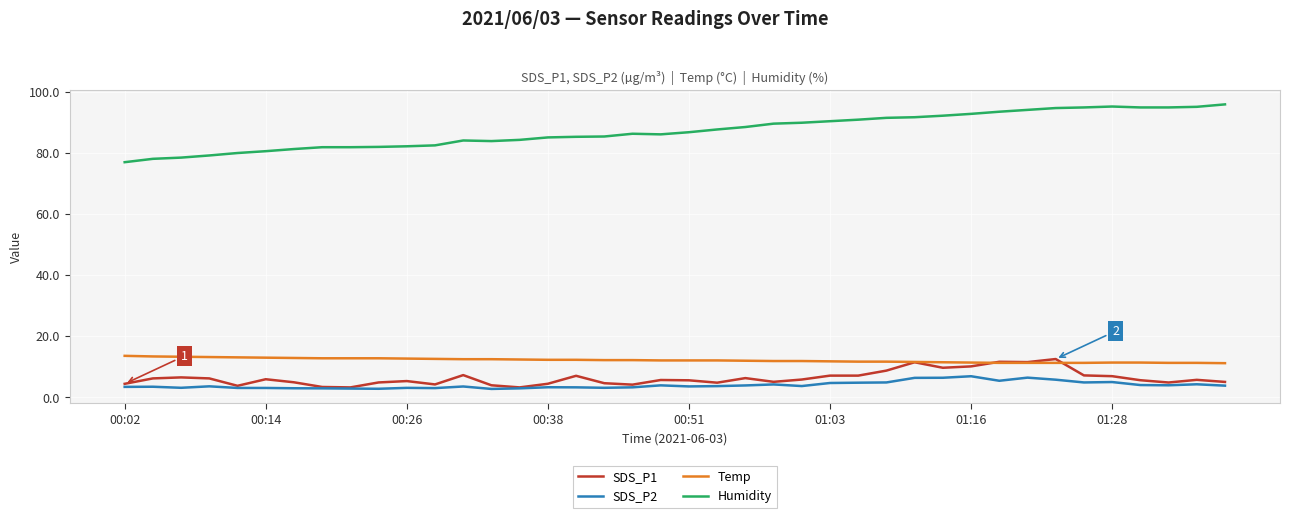

What is the maximum value shown in the chart?

95.8